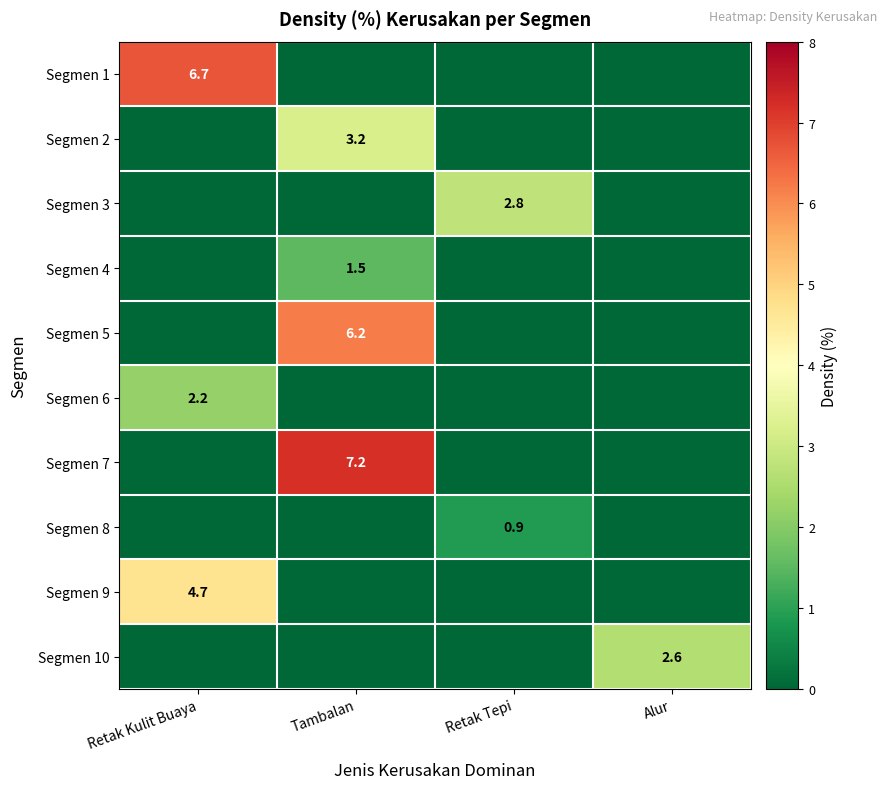

What is the difference between the highest and lowest values at Tambalan?

7.2